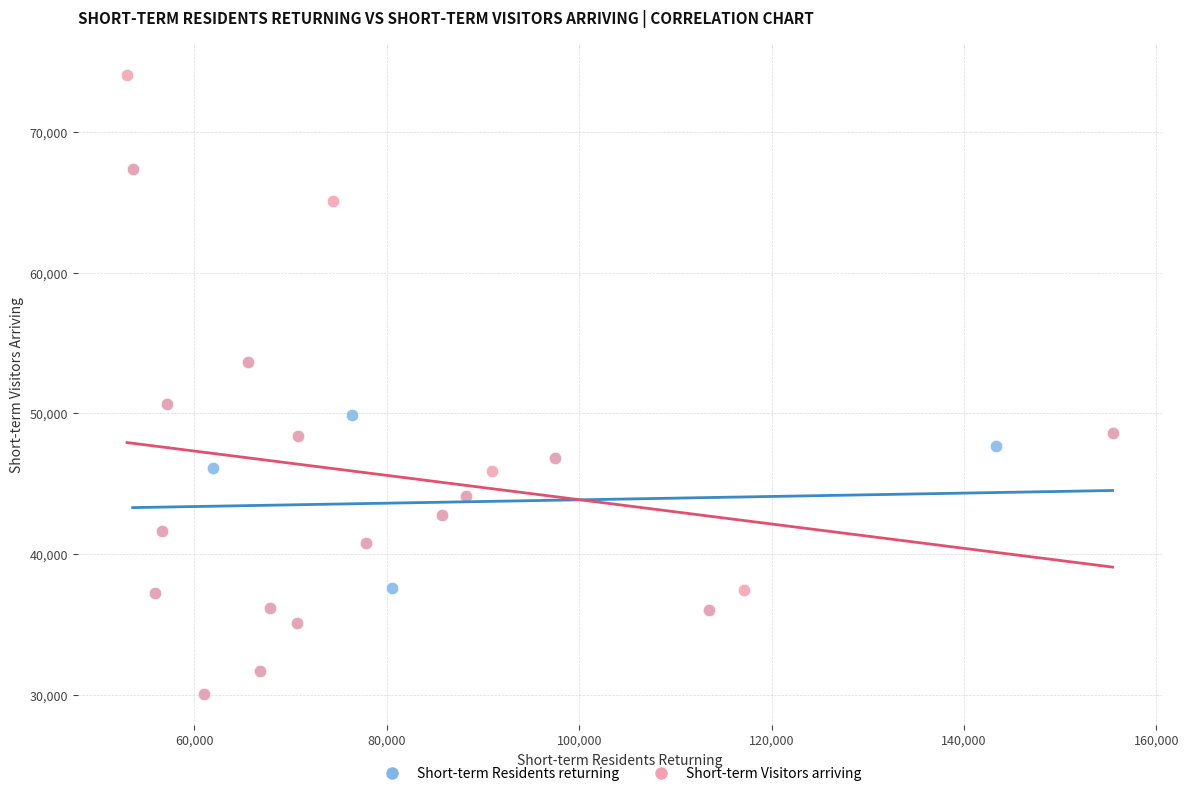

Which series contains the highest Y value?

Short-term Visitors arriving